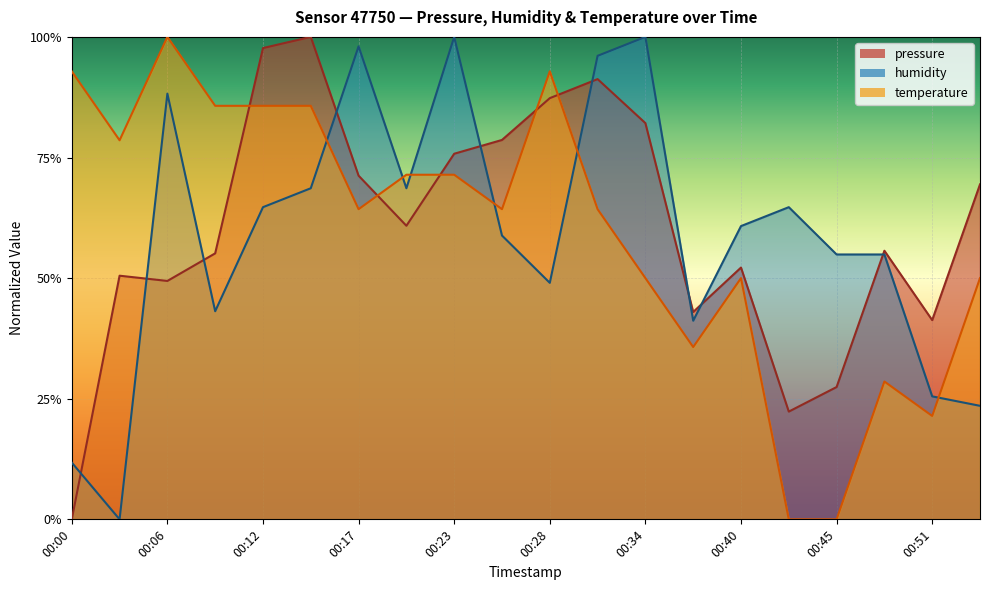

Which category has the lowest value in the temperature series?

00:42